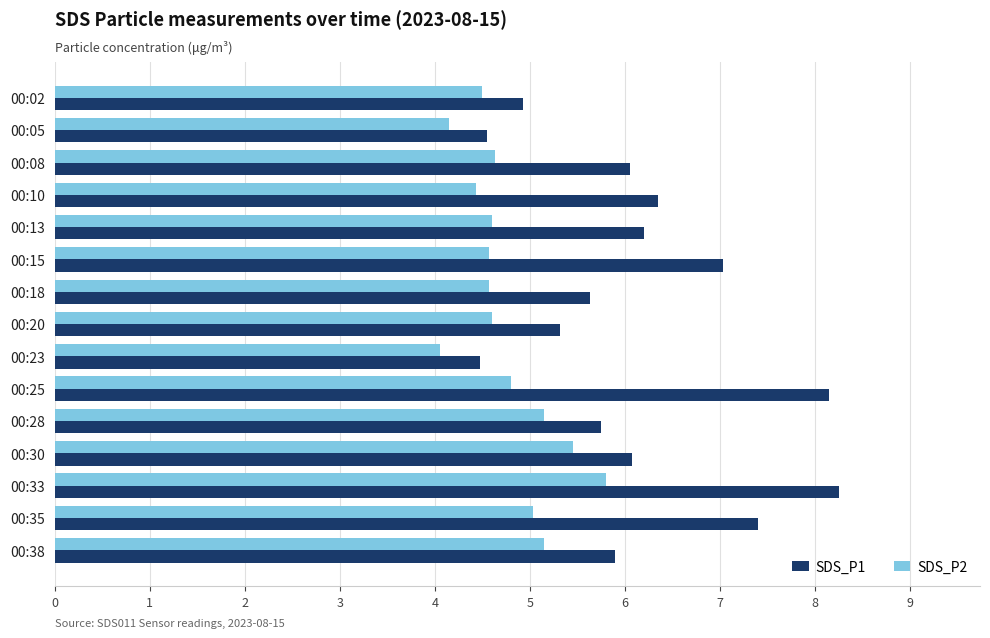

What is the spread (max minus min) of values at 00:20?

0.7